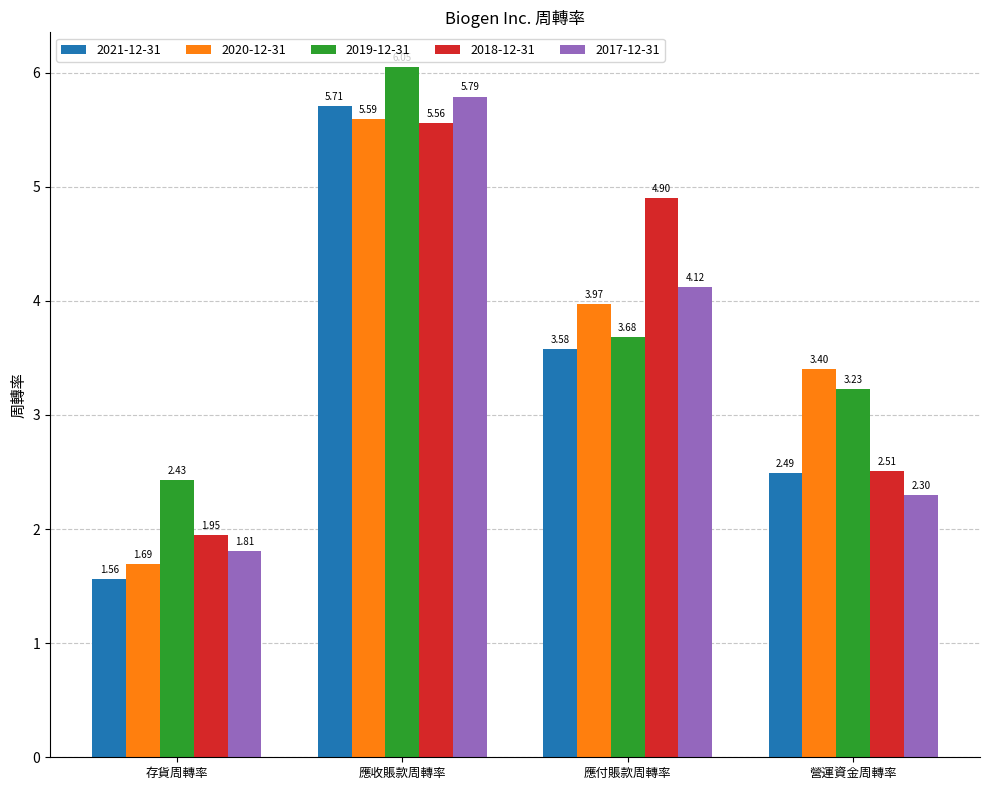

What are all the series names shown in the legend?

2021-12-31, 2020-12-31, 2019-12-31, 2018-12-31, 2017-12-31